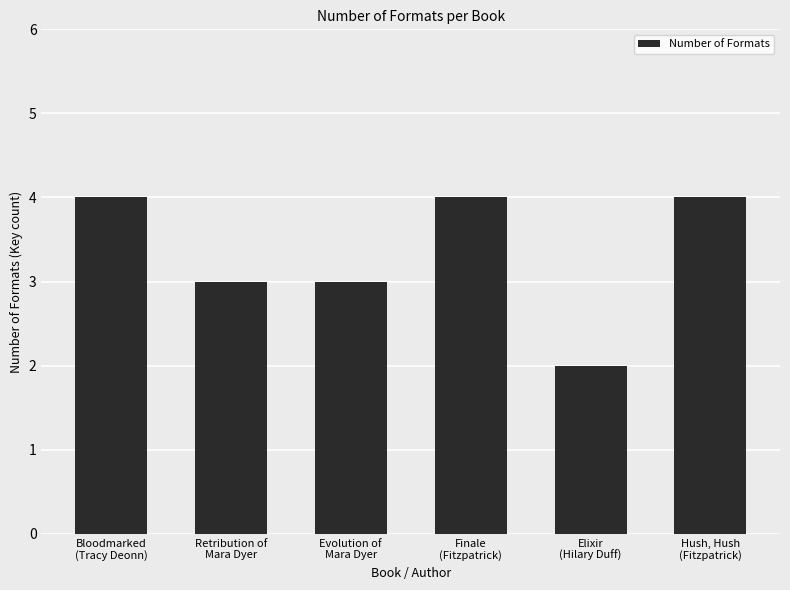

What position from the left is Elixir
(Hilary Duff)?

5